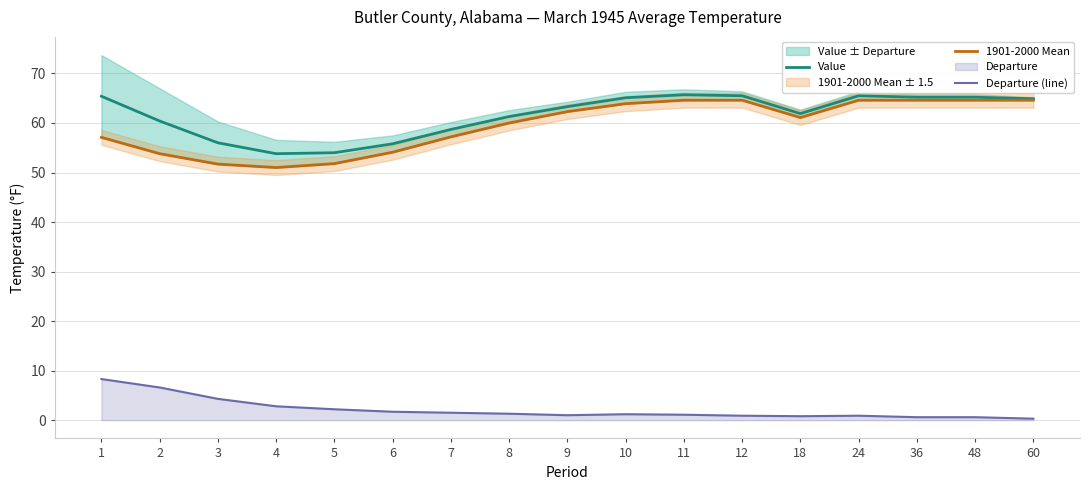

Rank the series by their maximum value, from highest to lowest.

Value, 1901-2000 Mean, Departure (line)